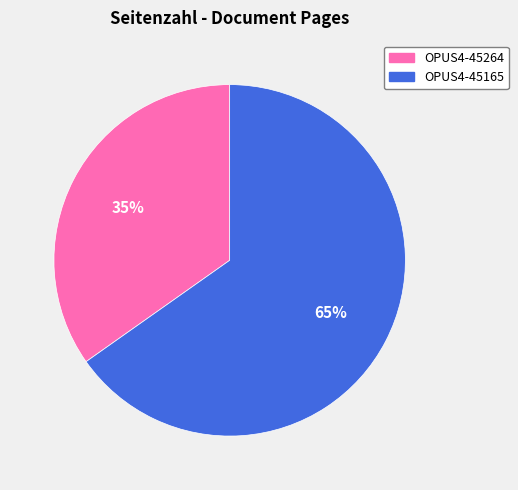

Count the number of slices in the pie.

2